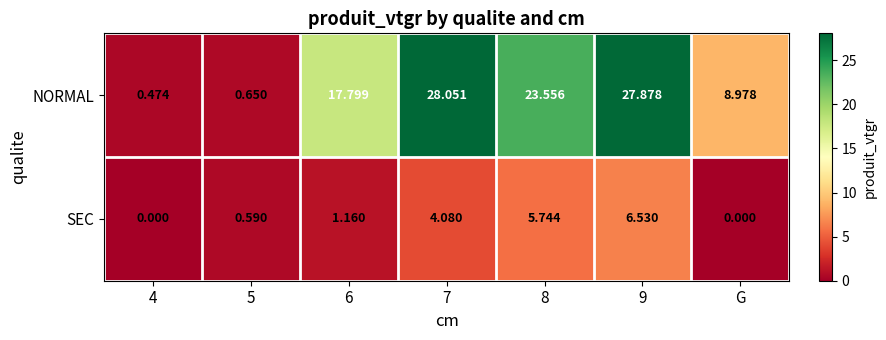

List the series in order of their peak value, lowest first.

SEC, NORMAL